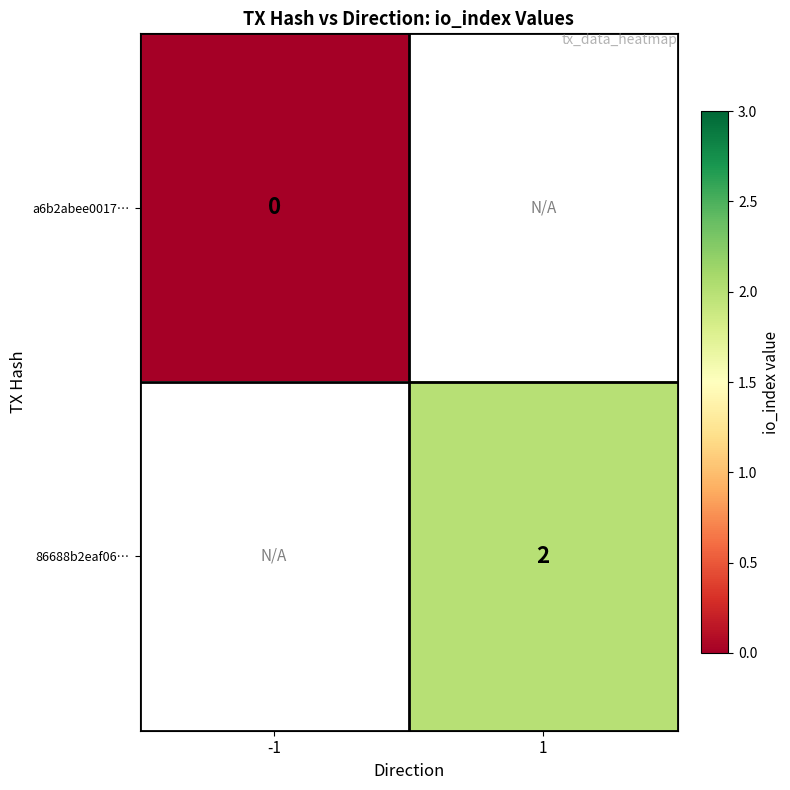

The value of 86688b2eaf06… at 1 is 2. True or false?

True